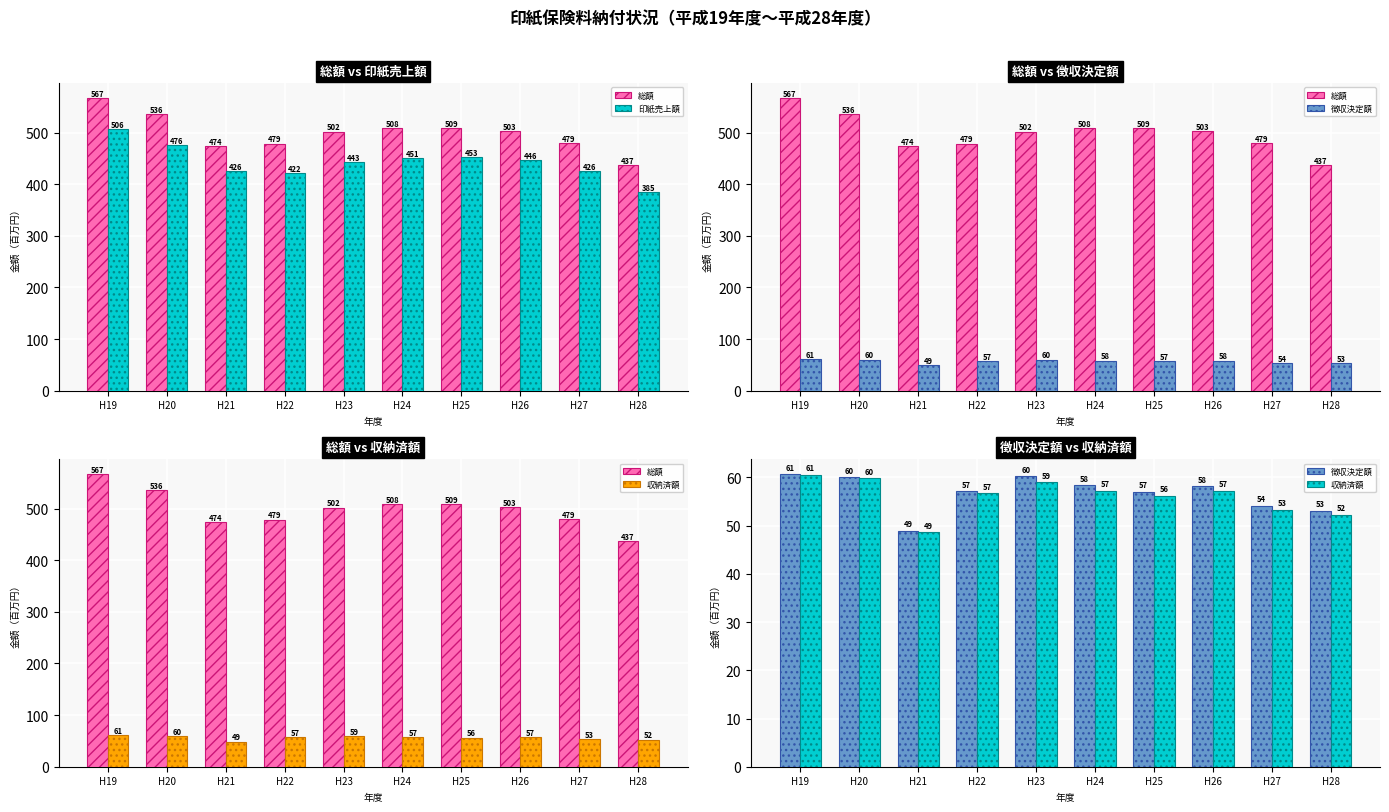

The 徴収決定額 series shows 83.1 at H20. True or false?

False